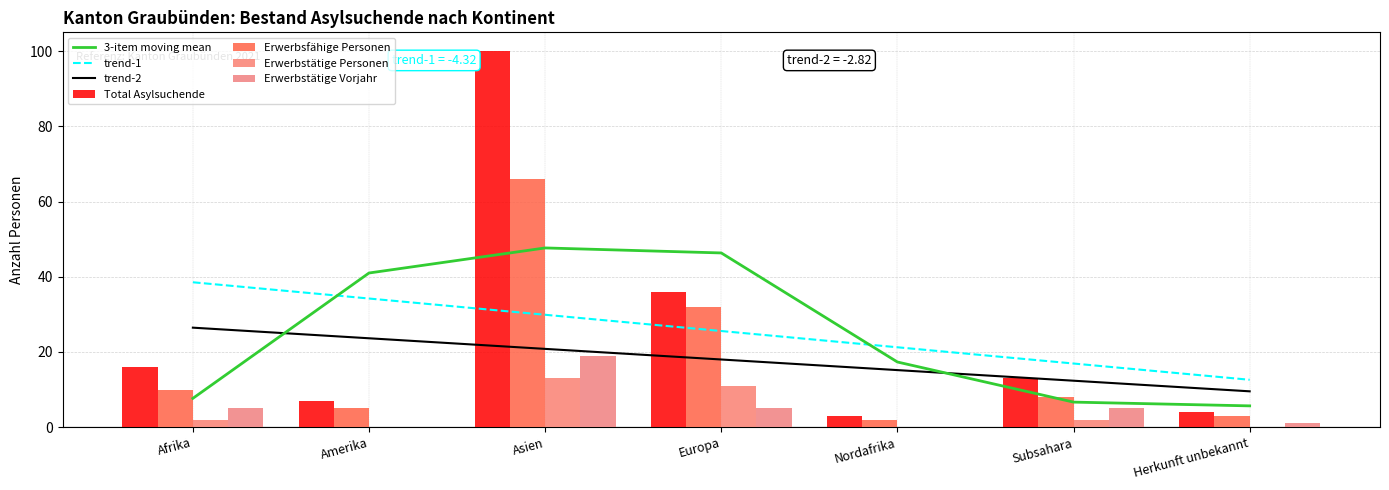

What is the sum of the Erwerbstätige Personen values at Subsahara and Amerika?

2